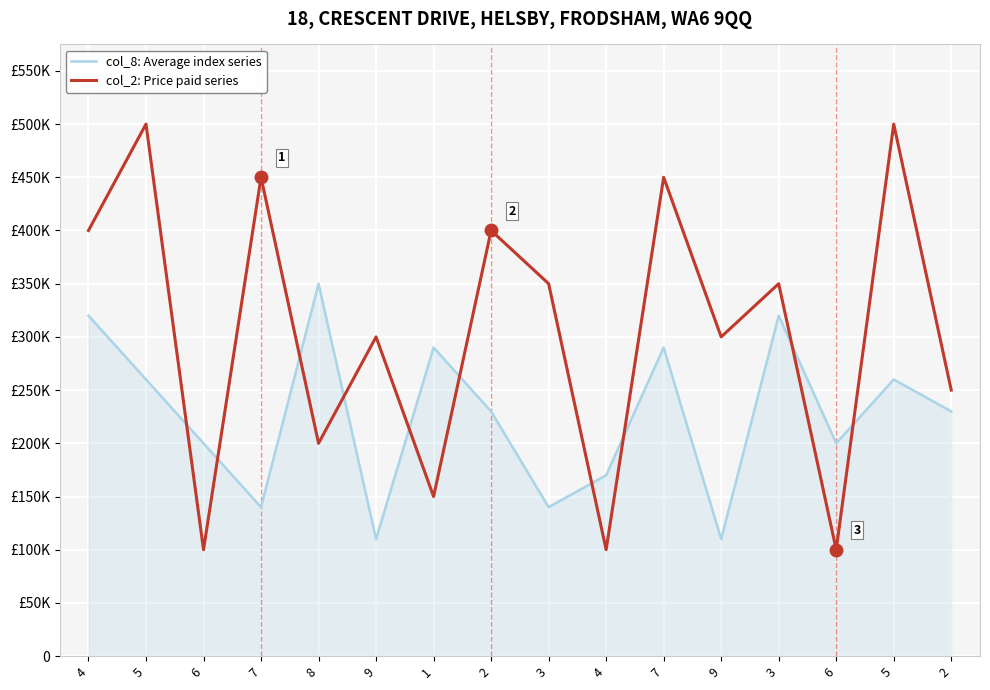

Is this an area chart (filled region under the line)?

Yes